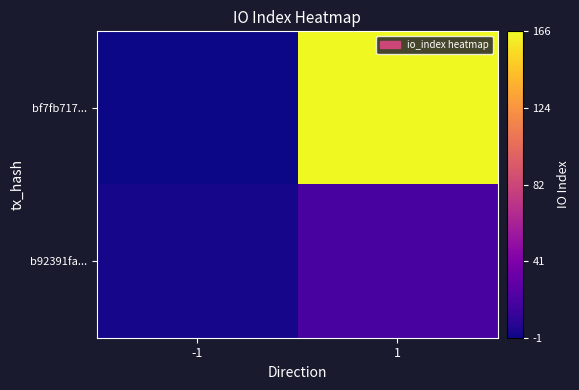

At how many categories does at least one series exceed 31?

1